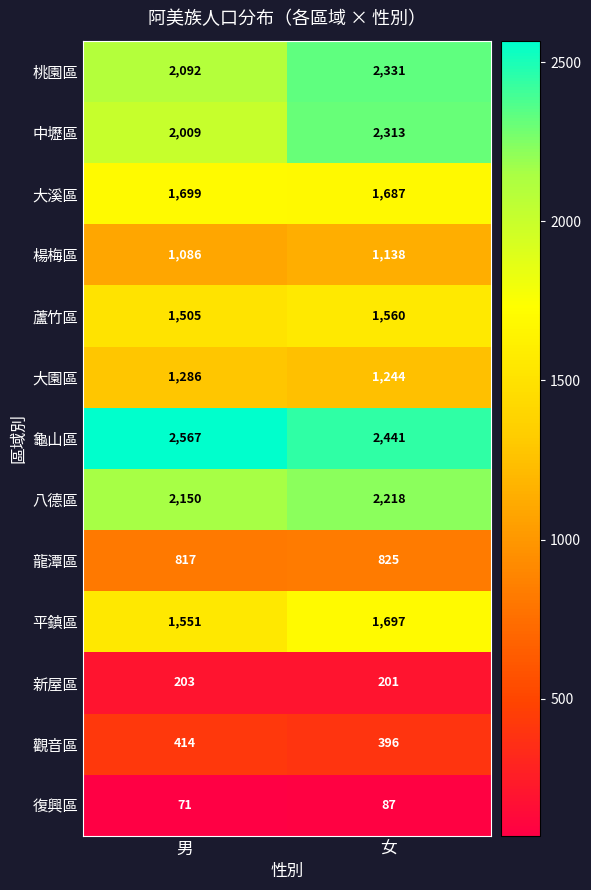

What is the spread (max minus min) of values at 男?

2496